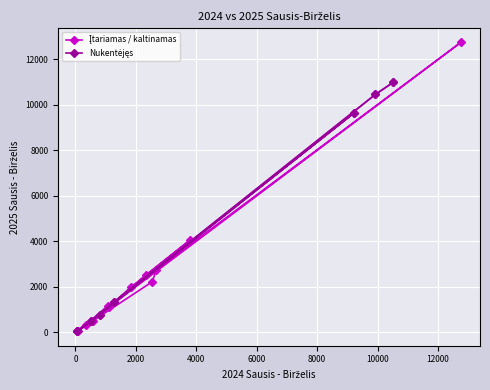

List the series in order of their overall mean, highest first.

Įtariamas / kaltinamas, Nukentėjęs